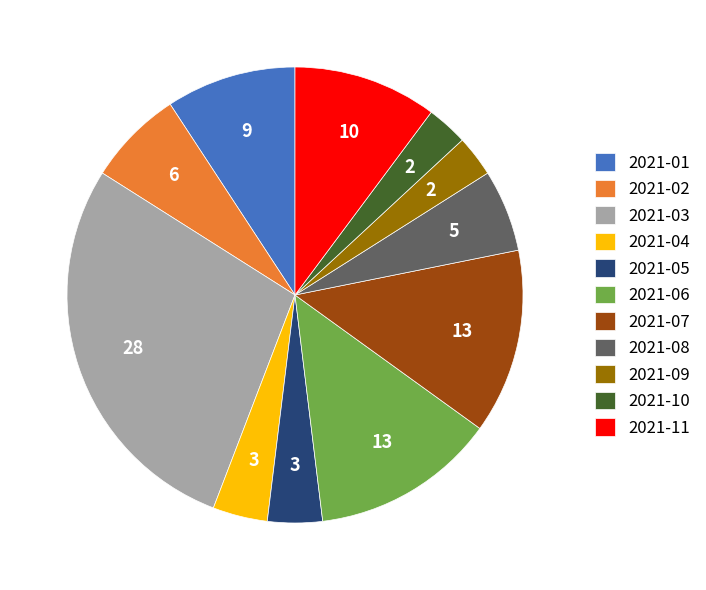

The 2021-11 slice represents 25% of the pie. True or false?

False